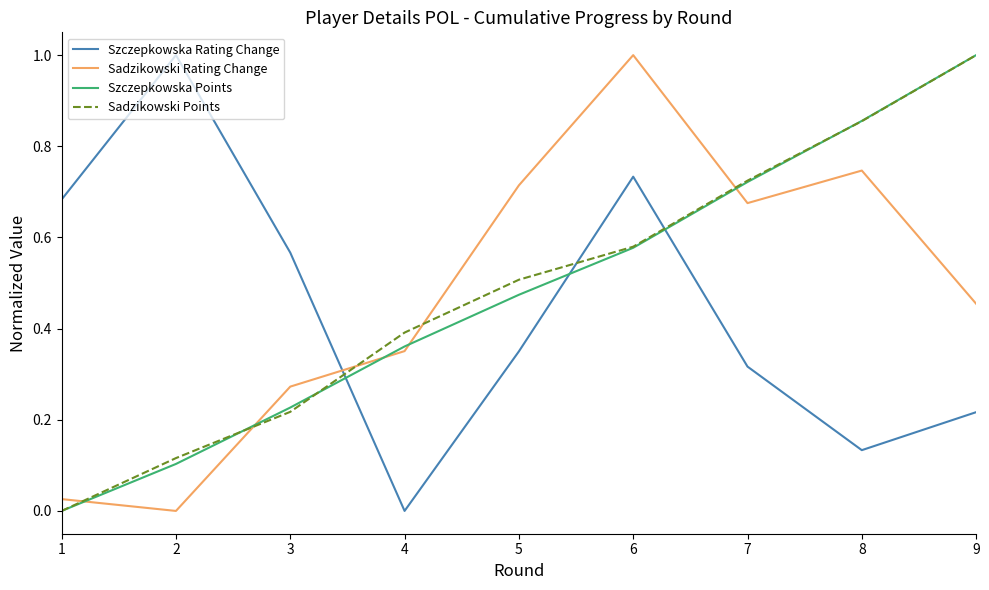

How many intersections are there between Szczepkowska Rating Change and Sadzikowski Points?

3